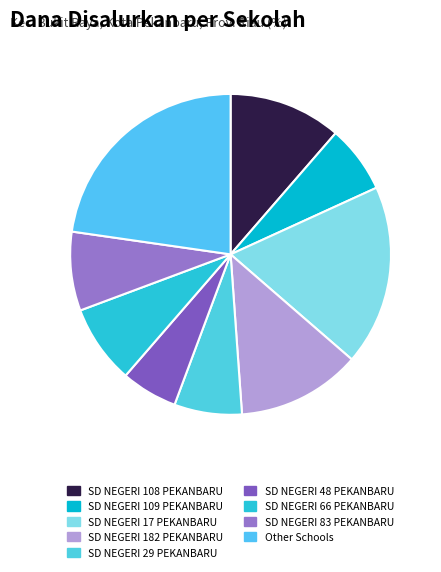

Which slice is the smallest?

SD NEGERI 48 PEKANBARU